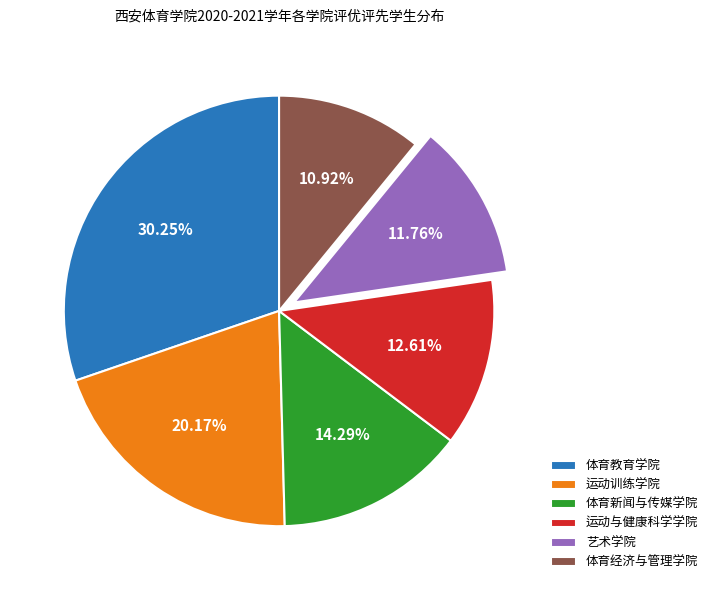

Approximately how many times larger is the value at 运动训练学院 compared to 体育新闻与传媒学院?

1.4